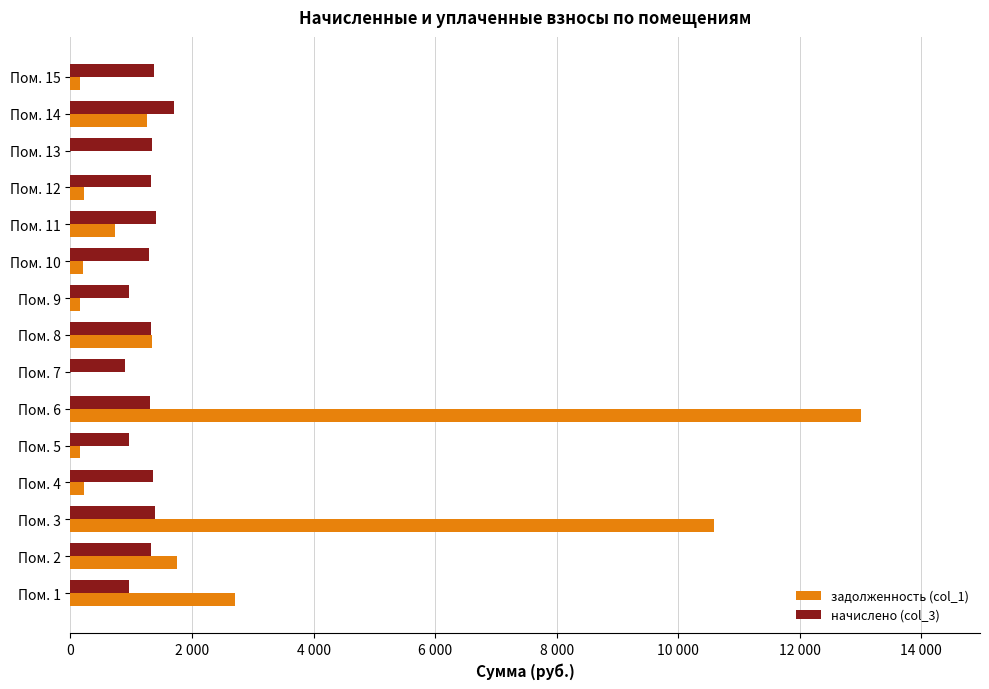

What are all the series names shown in the legend?

задолженность (col_1), начислено (col_3)